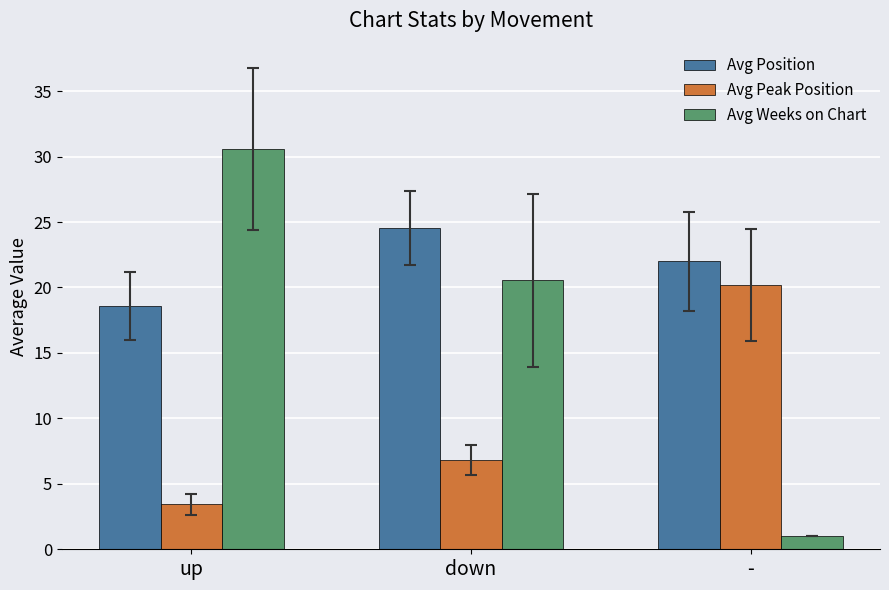

List the series in order of their peak value, highest first.

Avg Weeks on Chart, Avg Position, Avg Peak Position